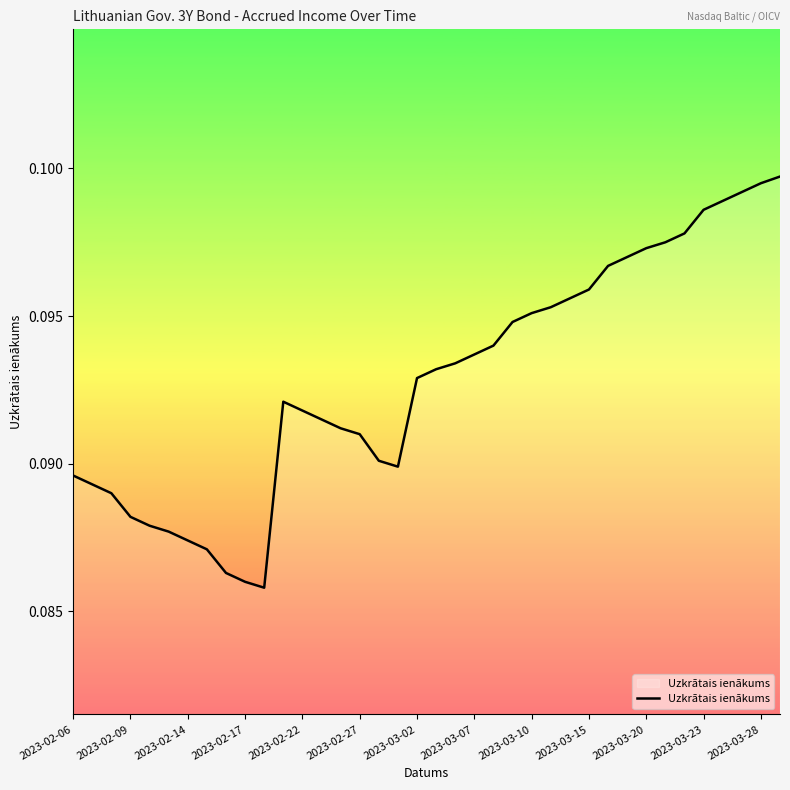

How many lines are shown in the chart?

1